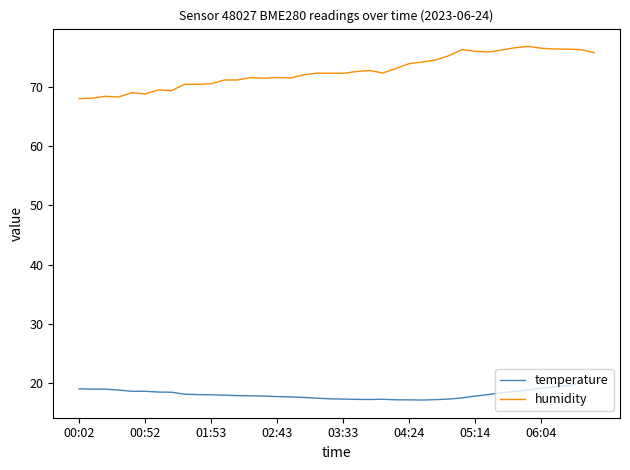

Which series has the widest spread of values?

humidity